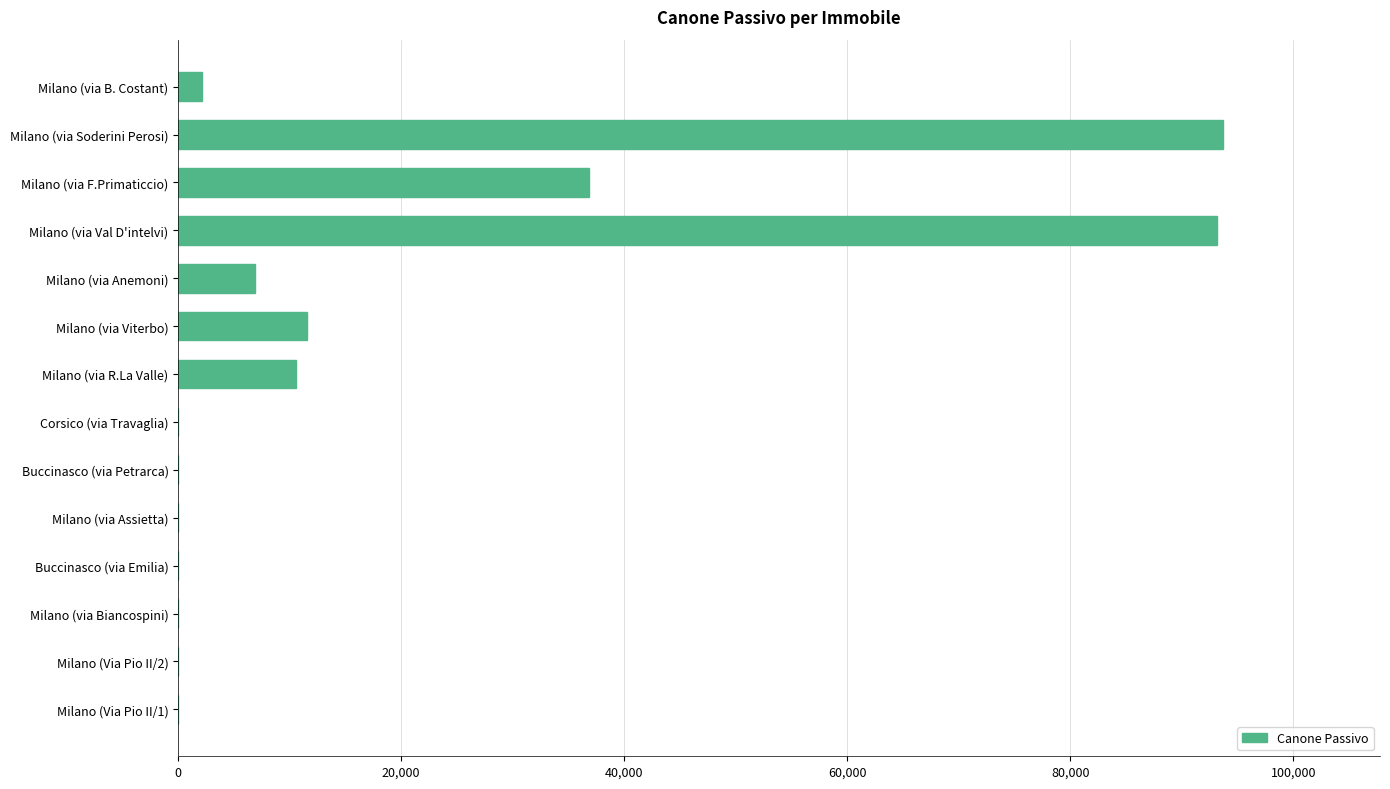

Where is the data nearest to the value 46859?

Milano (via F.Primaticcio)